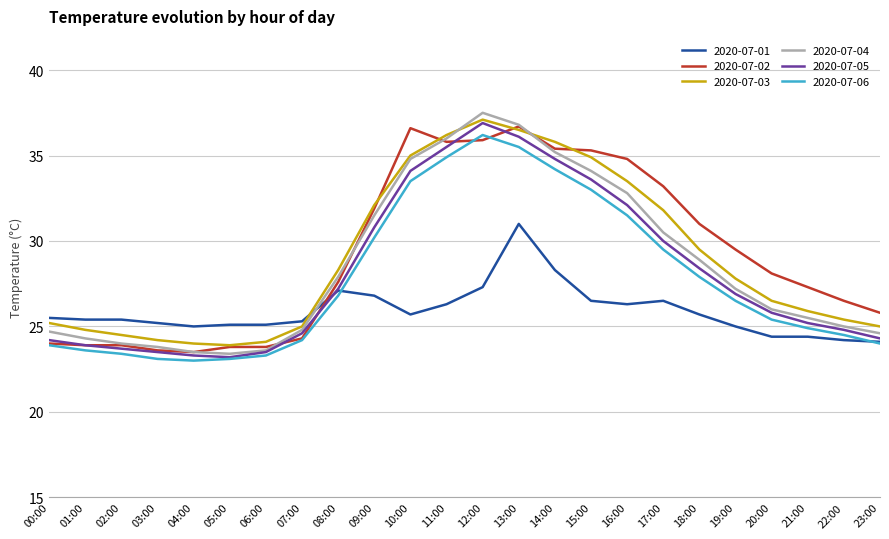

How many lines are shown in the chart?

6